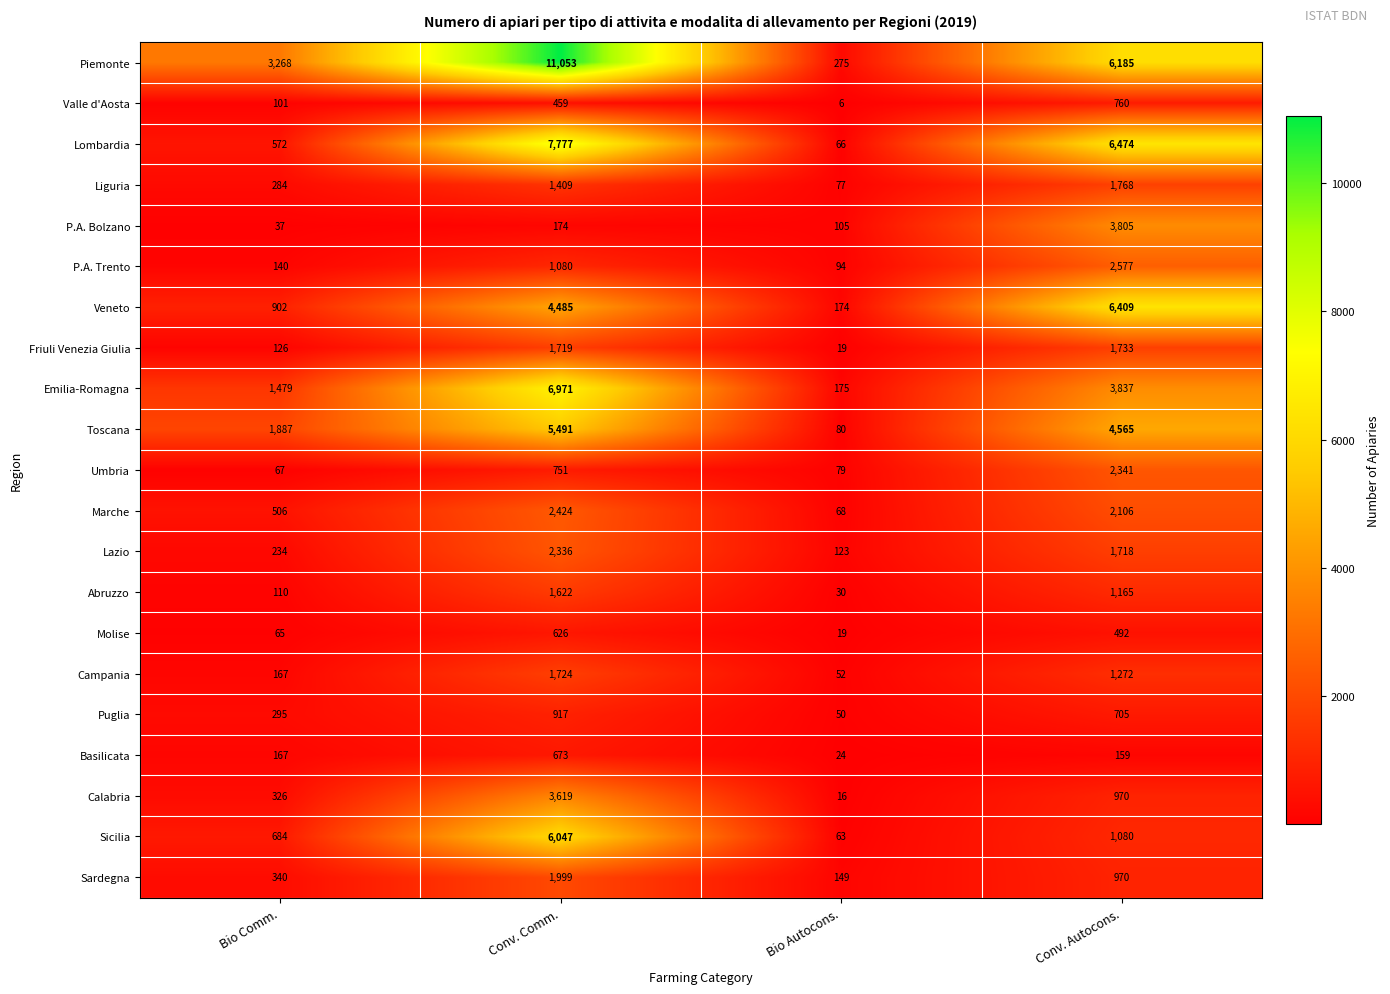

Is it true that Lombardia equals 831 at Bio Comm.?

False